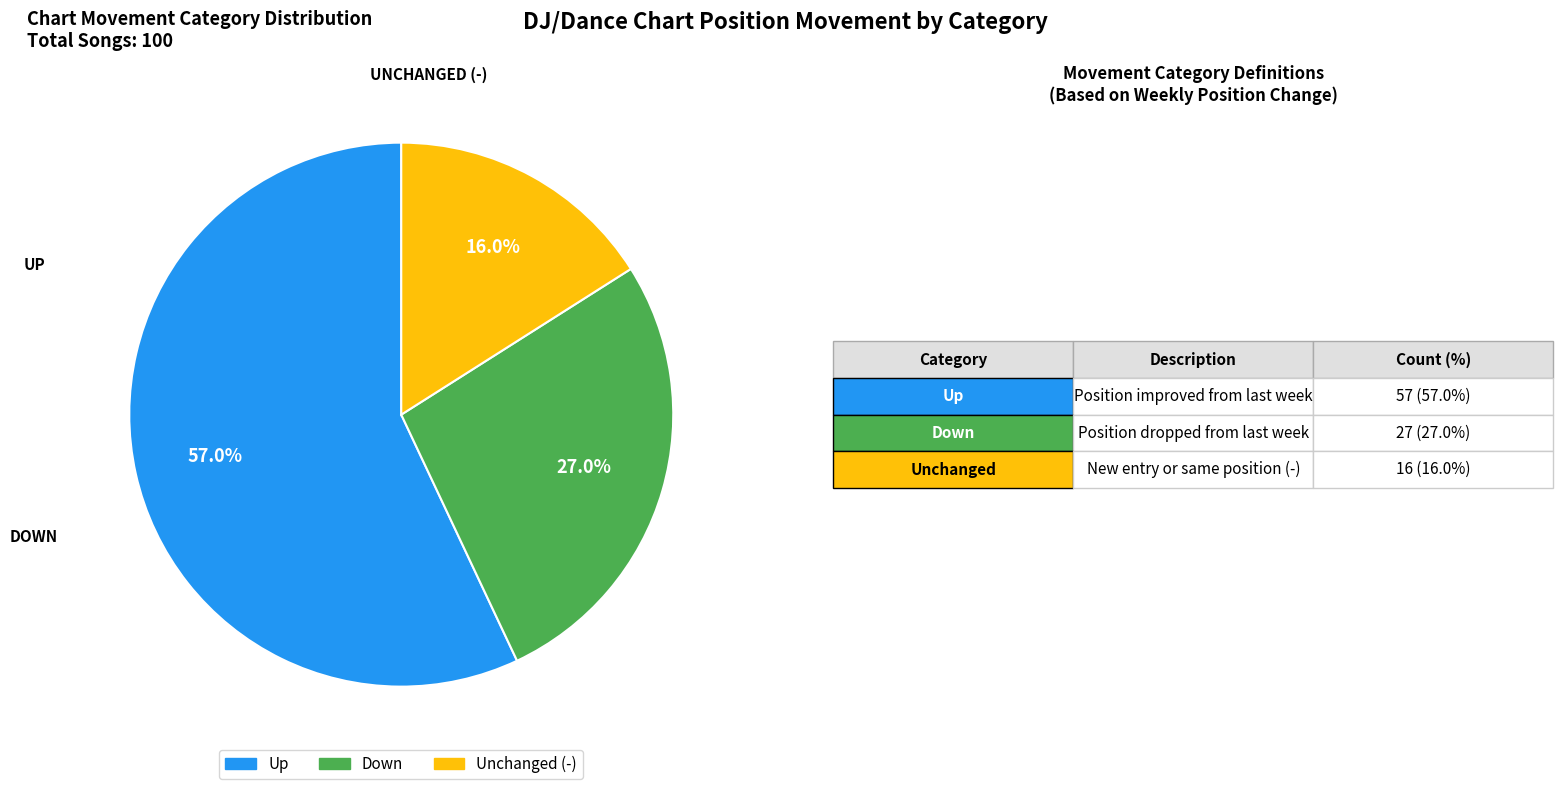

To the nearest percent, what is the average slice percentage?

33%